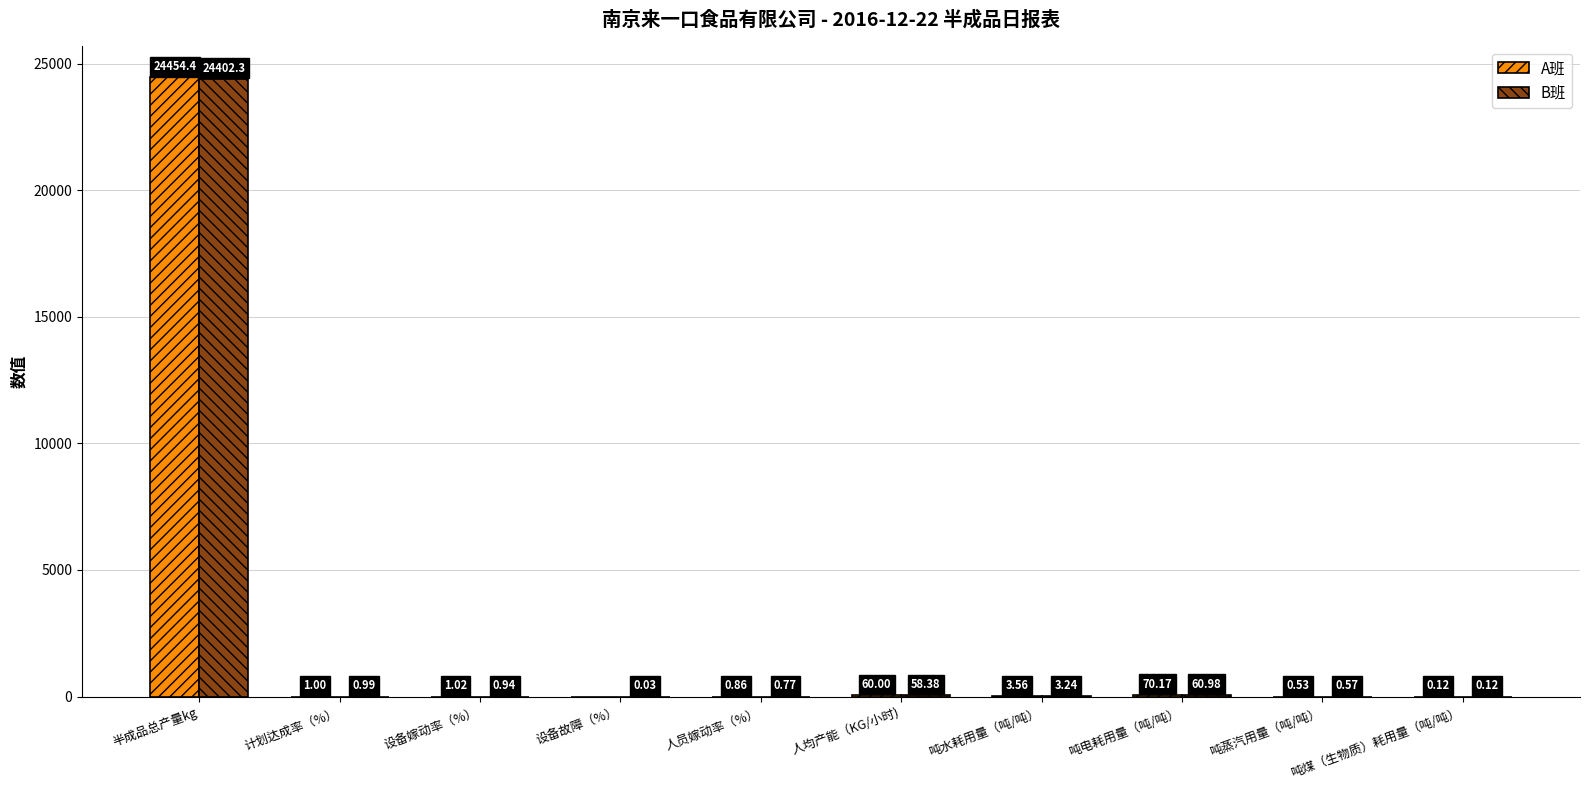

What is the difference between the B班 values at 半成品总产量kg and 吨煤（生物质）耗用量（吨/吨）?

24402.2